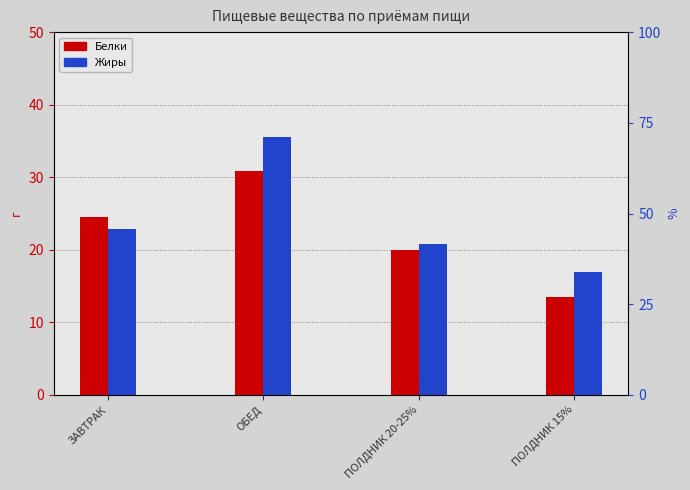

Does the chart contain any negative values?

No